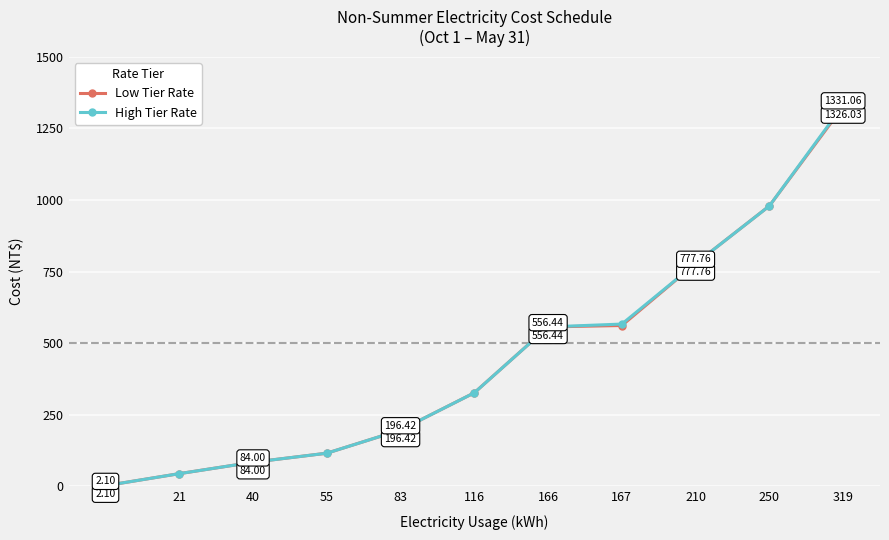

At which label is High Tier Rate closest to 666?

167